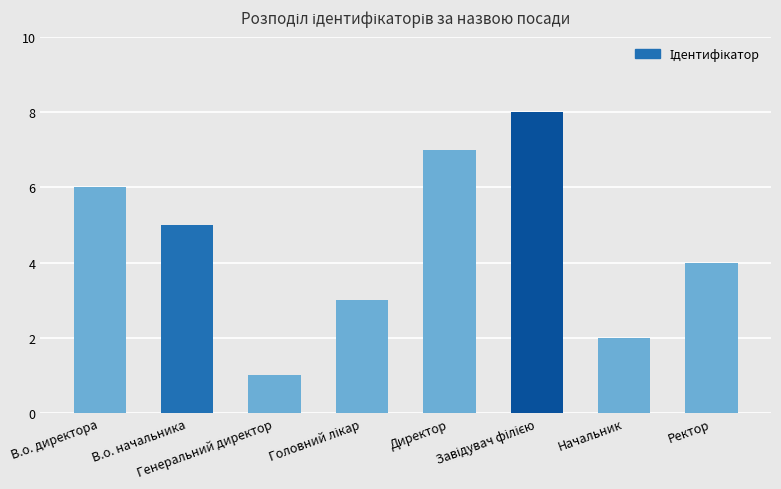

What is the sum of all values?

36